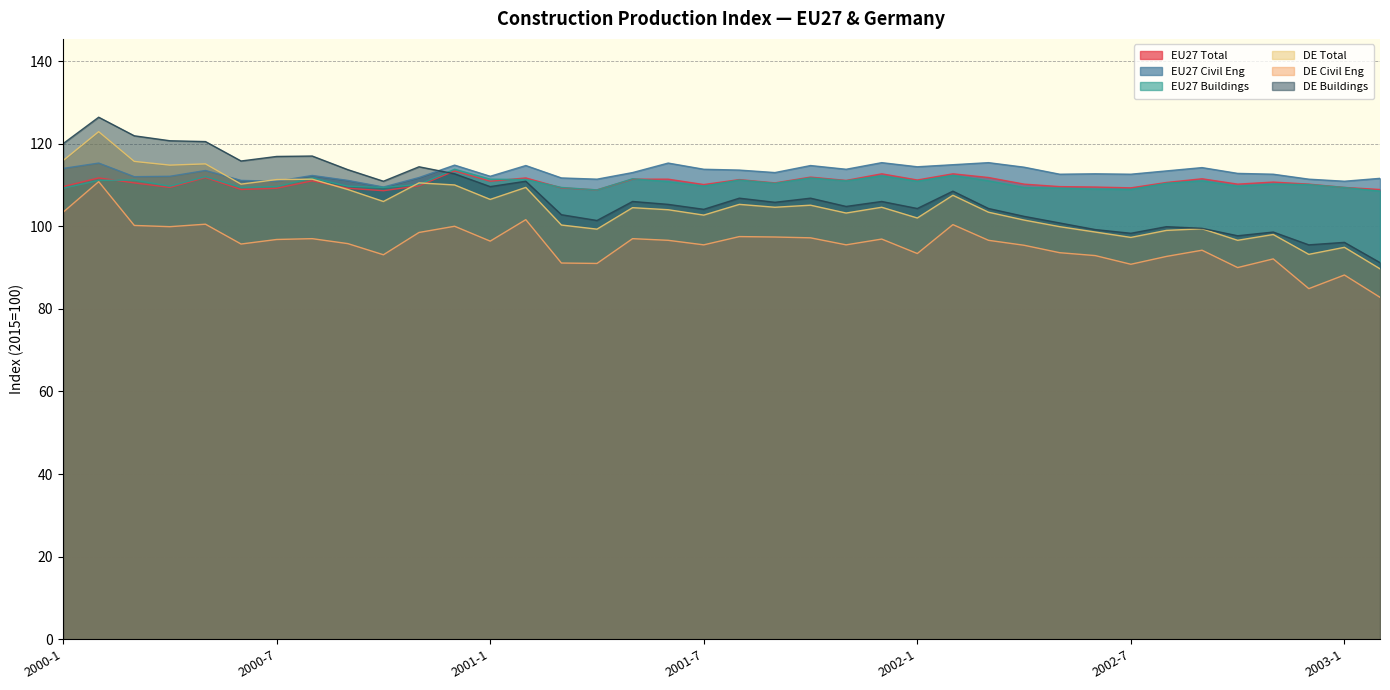

Reading right to left, extract all data points from this chart.

EU27 Total: 2003-2=108.9	2003-1=109.4	2002-12=110.2	2002-11=110.7	2002-10=110.2	2002-9=111.5	2002-8=110.6	2002-7=109.3	2002-6=109.5	2002-5=109.6	2002-4=110.2	2002-3=111.8	2002-2=112.7	2002-1=111.2	2001-12=112.7	2001-11=111.1	2001-10=111.9	2001-9=110.5	2001-8=111.3	2001-7=110.1	2001-6=111.4	2001-5=111.4	2001-4=108.8	2001-3=109.3	2001-2=111.7	2001-1=110.9	2000-12=113.4	2000-11=109.8	2000-10=108.6	2000-9=109.2	2000-8=111.0	2000-7=109.2	2000-6=108.9	2000-5=111.8	2000-4=109.4	2000-3=110.5	2000-2=111.7	2000-1=109.6
EU27 Civil Eng: 2003-2=111.6	2003-1=110.9	2002-12=111.4	2002-11=112.6	2002-10=112.8	2002-9=114.2	2002-8=113.4	2002-7=112.6	2002-6=112.7	2002-5=112.6	2002-4=114.3	2002-3=115.4	2002-2=114.9	2002-1=114.4	2001-12=115.4	2001-11=113.8	2001-10=114.7	2001-9=113.0	2001-8=113.6	2001-7=113.8	2001-6=115.3	2001-5=113.0	2001-4=111.4	2001-3=111.7	2001-2=114.7	2001-1=112.1	2000-12=114.8	2000-11=111.8	2000-10=109.5	2000-9=111.1	2000-8=112.3	2000-7=110.9	2000-6=111.1	2000-5=113.5	2000-4=112.1	2000-3=112.0	2000-2=115.3	2000-1=114.0
EU27 Buildings: 2003-2=108.5	2003-1=109.4	2002-12=110.1	2002-11=110.2	2002-10=109.7	2002-9=111.0	2002-8=110.4	2002-7=108.9	2002-6=109.0	2002-5=109.2	2002-4=109.4	2002-3=111.0	2002-2=112.3	2002-1=110.9	2001-12=112.2	2001-11=111.0	2001-10=111.7	2001-9=110.4	2001-8=111.2	2001-7=109.7	2001-6=110.8	2001-5=111.5	2001-4=108.8	2001-3=109.4	2001-2=111.3	2001-1=111.4	2000-12=113.8	2000-11=110.1	2000-10=109.4	2000-9=109.7	2000-8=111.7	2000-7=109.6	2000-6=109.4	2000-5=112.0	2000-4=109.7	2000-3=111.2	2000-2=111.1	2000-1=109.2
DE Total: 2003-2=89.7	2003-1=94.9	2002-12=93.2	2002-11=98.0	2002-10=96.6	2002-9=99.4	2002-8=99.0	2002-7=97.3	2002-6=98.6	2002-5=99.9	2002-4=101.5	2002-3=103.4	2002-2=107.5	2002-1=102.0	2001-12=104.6	2001-11=103.2	2001-10=105.1	2001-9=104.6	2001-8=105.3	2001-7=102.7	2001-6=104.0	2001-5=104.5	2001-4=99.3	2001-3=100.3	2001-2=109.4	2001-1=106.5	2000-12=110.0	2000-11=110.5	2000-10=106.0	2000-9=108.9	2000-8=111.4	2000-7=111.3	2000-6=110.2	2000-5=115.1	2000-4=114.8	2000-3=115.7	2000-2=122.9	2000-1=115.9
DE Civil Eng: 2003-2=82.8	2003-1=88.2	2002-12=84.9	2002-11=92.1	2002-10=90.0	2002-9=94.2	2002-8=92.7	2002-7=90.8	2002-6=92.9	2002-5=93.6	2002-4=95.4	2002-3=96.6	2002-2=100.4	2002-1=93.4	2001-12=96.9	2001-11=95.5	2001-10=97.2	2001-9=97.4	2001-8=97.5	2001-7=95.5	2001-6=96.6	2001-5=97.0	2001-4=91.0	2001-3=91.1	2001-2=101.6	2001-1=96.4	2000-12=100.0	2000-11=98.5	2000-10=93.1	2000-9=95.8	2000-8=97.0	2000-7=96.8	2000-6=95.7	2000-5=100.5	2000-4=99.9	2000-3=100.2	2000-2=110.8	2000-1=103.4
DE Buildings: 2003-2=91.2	2003-1=96.1	2002-12=95.5	2002-11=98.6	2002-10=97.7	2002-9=99.5	2002-8=99.9	2002-7=98.3	2002-6=99.2	2002-5=100.8	2002-4=102.4	2002-3=104.3	2002-2=108.5	2002-1=104.3	2001-12=106.0	2001-11=104.8	2001-10=106.8	2001-9=105.8	2001-8=106.8	2001-7=104.1	2001-6=105.3	2001-5=106.0	2001-4=101.4	2001-3=102.8	2001-2=110.9	2001-1=109.6	2000-12=112.7	2000-11=114.4	2000-10=110.9	2000-9=113.7	2000-8=117.0	2000-7=116.9	2000-6=115.8	2000-5=120.5	2000-4=120.7	2000-3=121.9	2000-2=126.4	2000-1=120.0